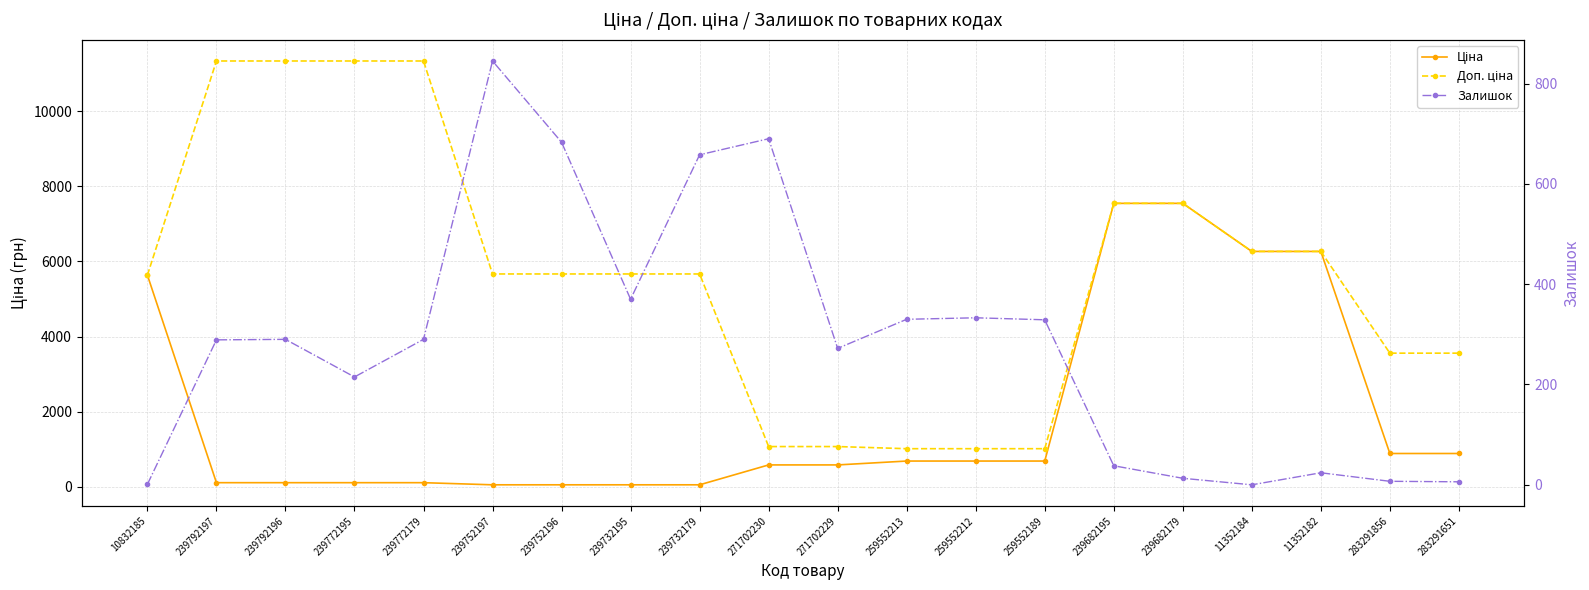

How many values in the Залишок series are below 290?

10